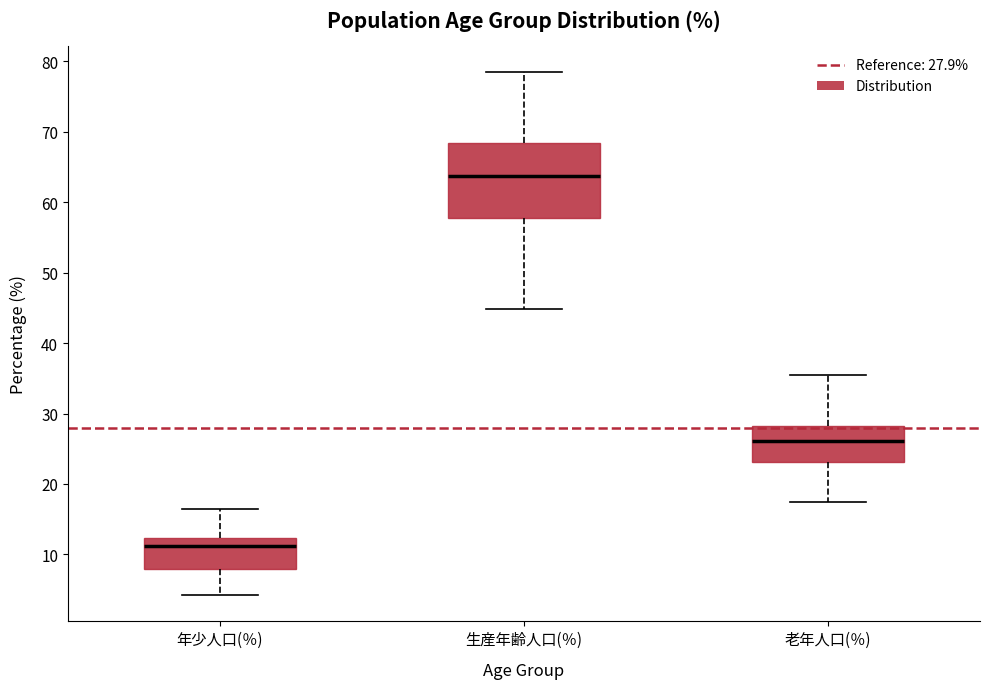

Which box's median line is the highest?

生産年齢人口(％)